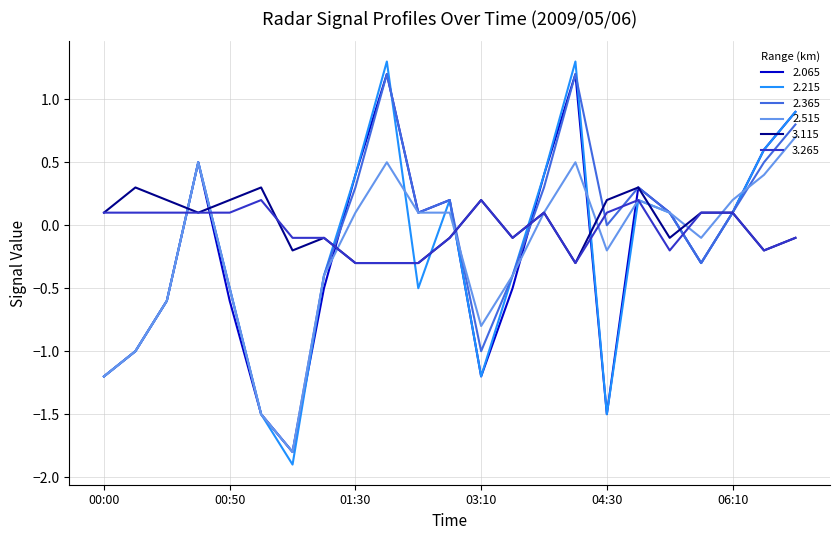

True or false: 2.515 has more than 1 interior local peaks.

True